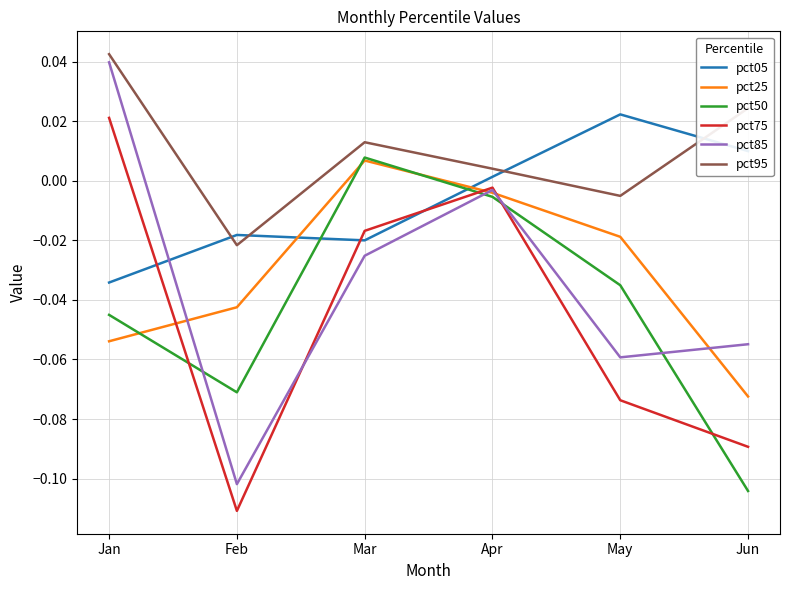

Which series has the largest total across all categories?

pct95